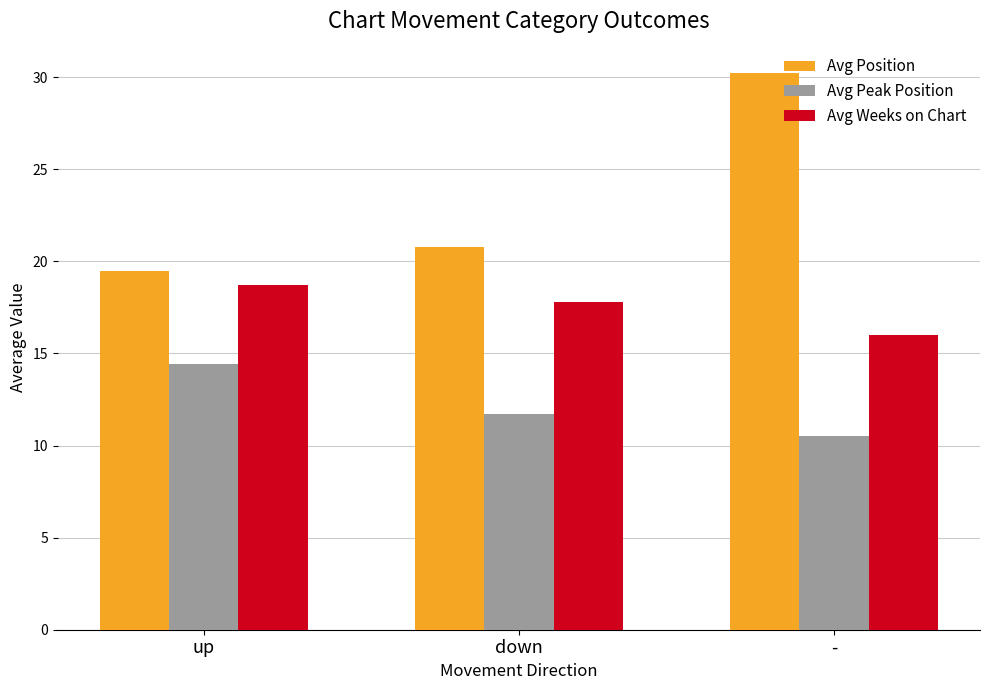

What is the spread (max minus min) of values at up?

5.0